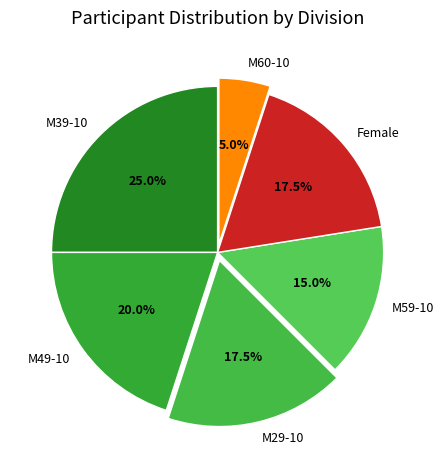

Count the number of slices in the pie.

6